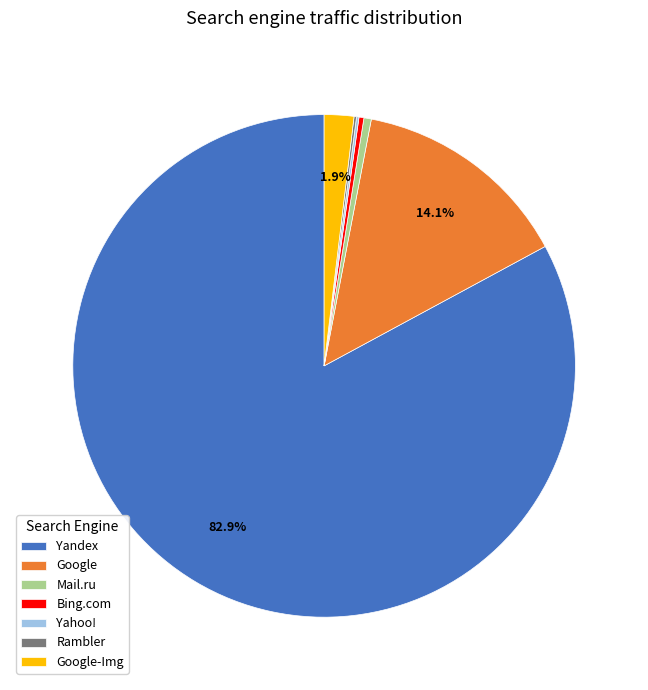

What is the majority slice?

Yandex